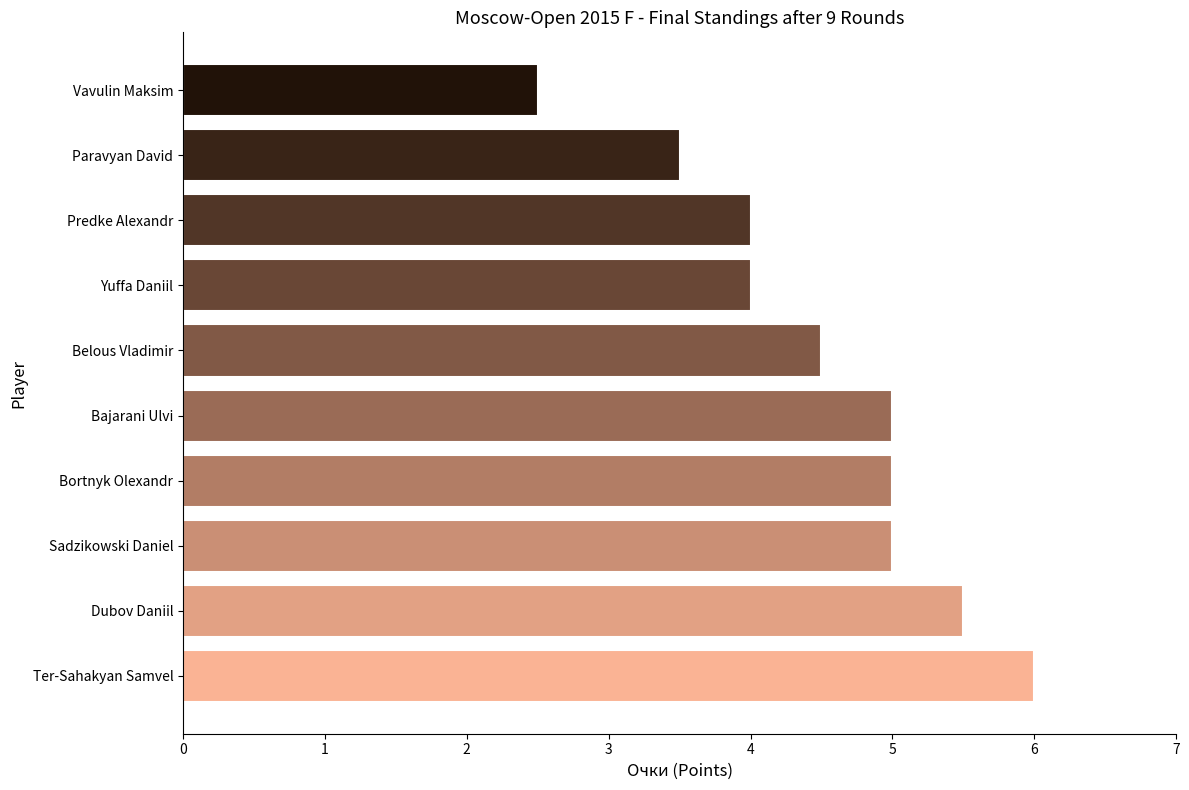

The chart shows a value of 4.0 at Yuffa Daniil. True or false?

True